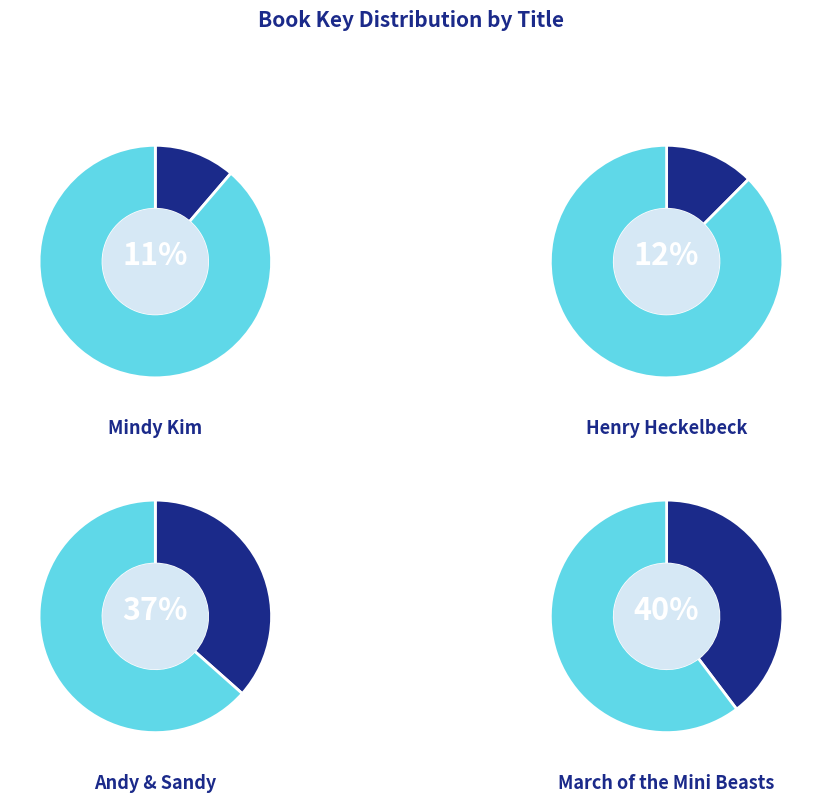

Which slice is the smallest?

Mindy Kim